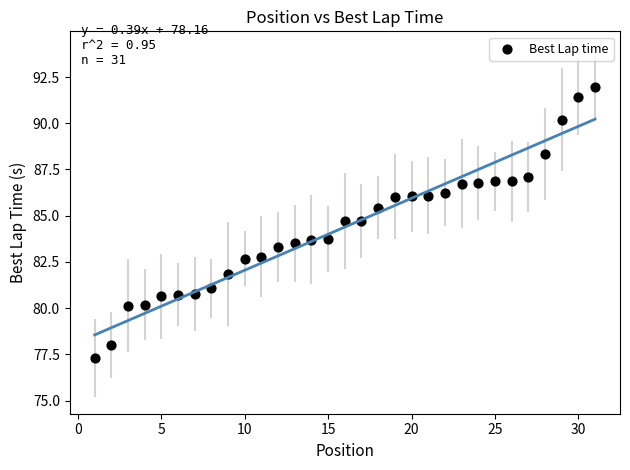

What is the range of Y values (max minus min)?

14.7